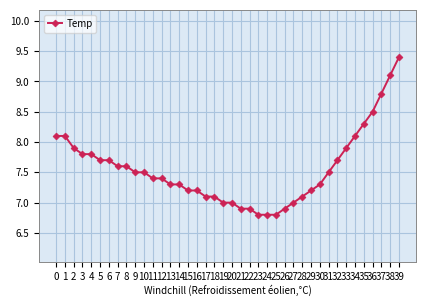

Is this an area chart (filled region under the line)?

No